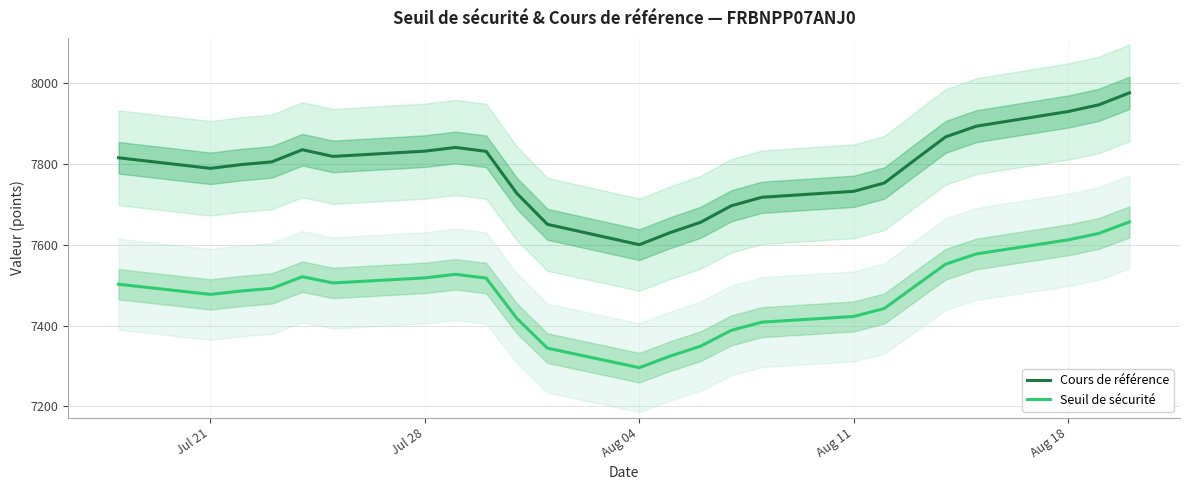

True or false: Seuil de sécurité and Cours de référence cross at least once.

False